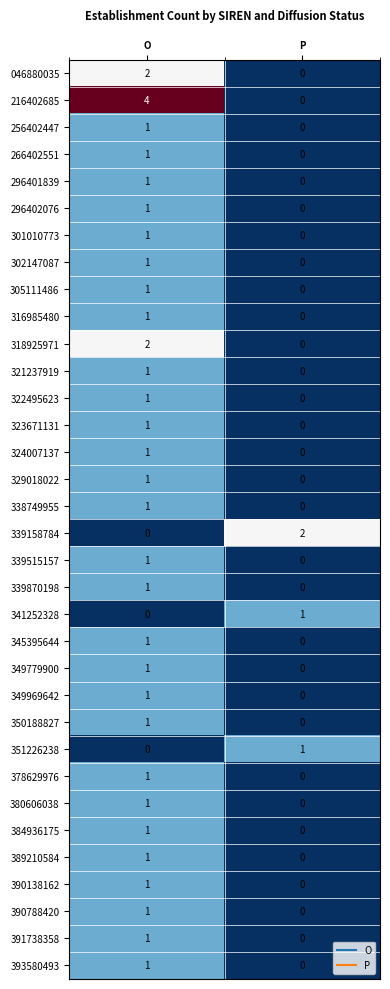

What is the total value across all series at O?

36